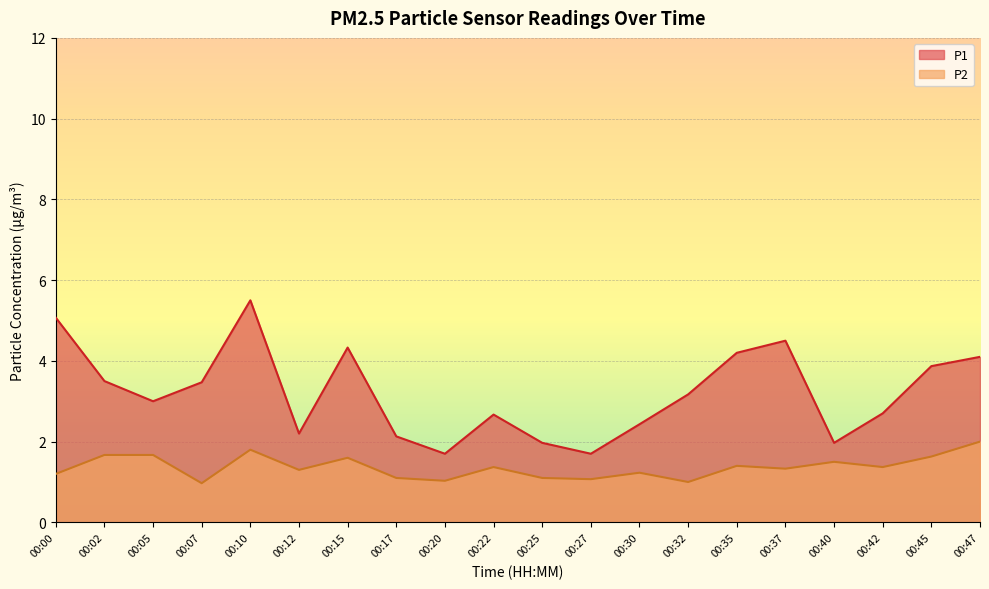

What is the value of the P1 point at the 2nd from the left?

3.5